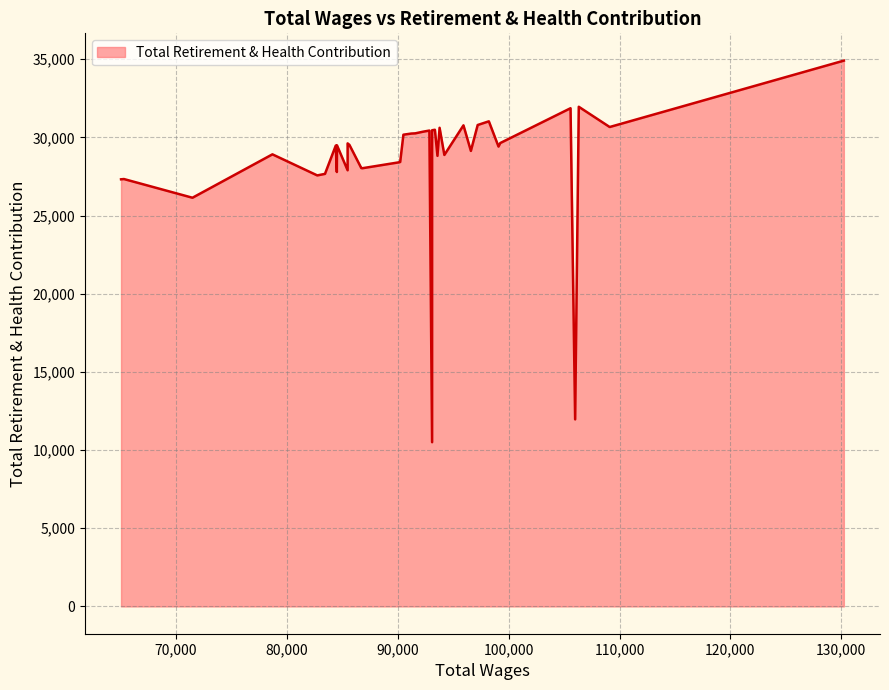

Where is the data nearest to the value 22710?

71493